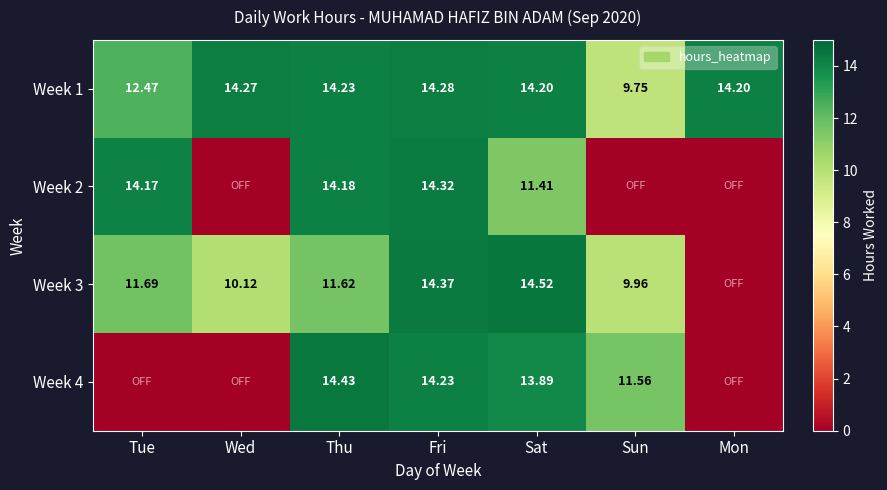

Is the value of Week 2 at Sat greater than the value of Week 3 at Thu?

No